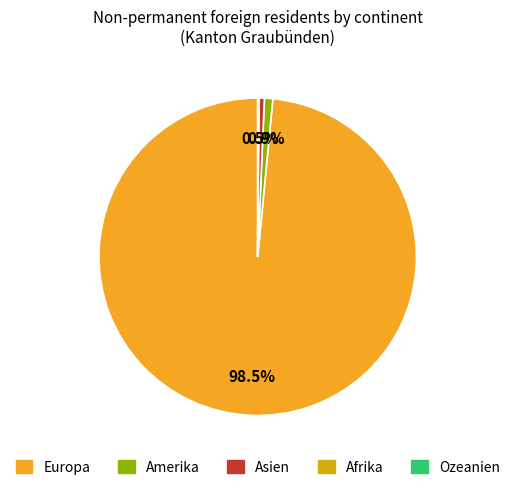

Is there any slice that represents more than half of the pie?

Yes